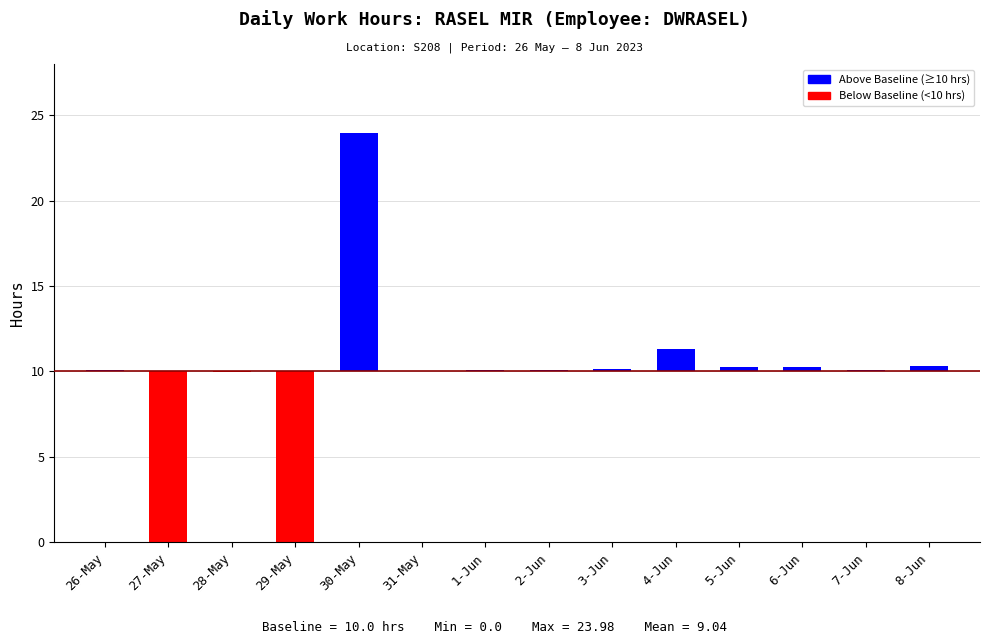

What is the sum of all values?

136.6